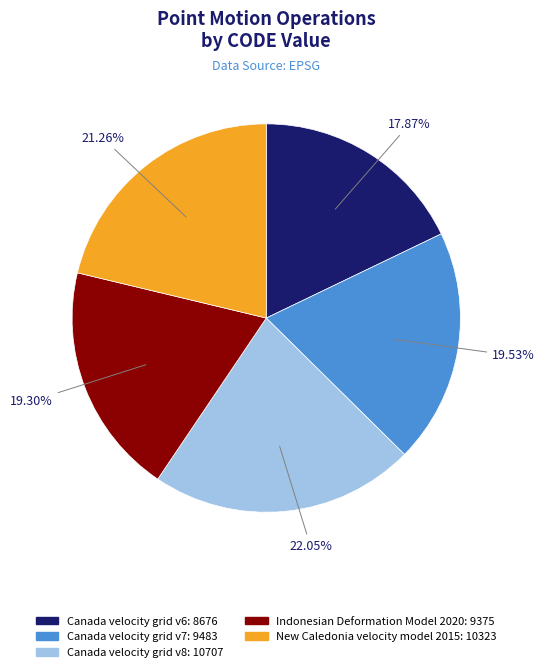

To the nearest percent, what is the difference between the largest and smallest slice percentages?

4%